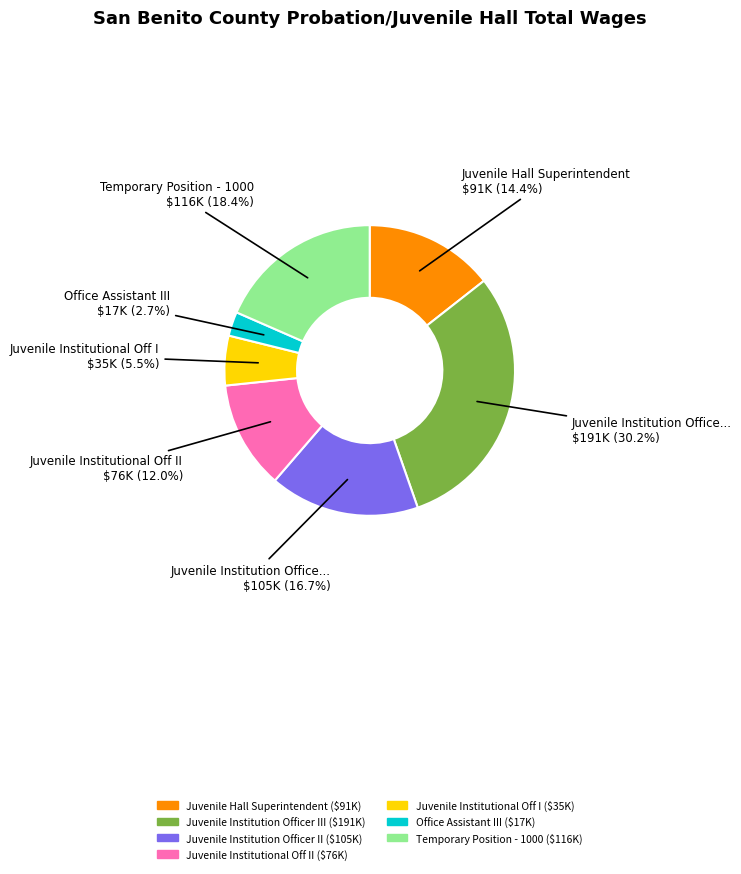

Does any single category account for the majority?

No